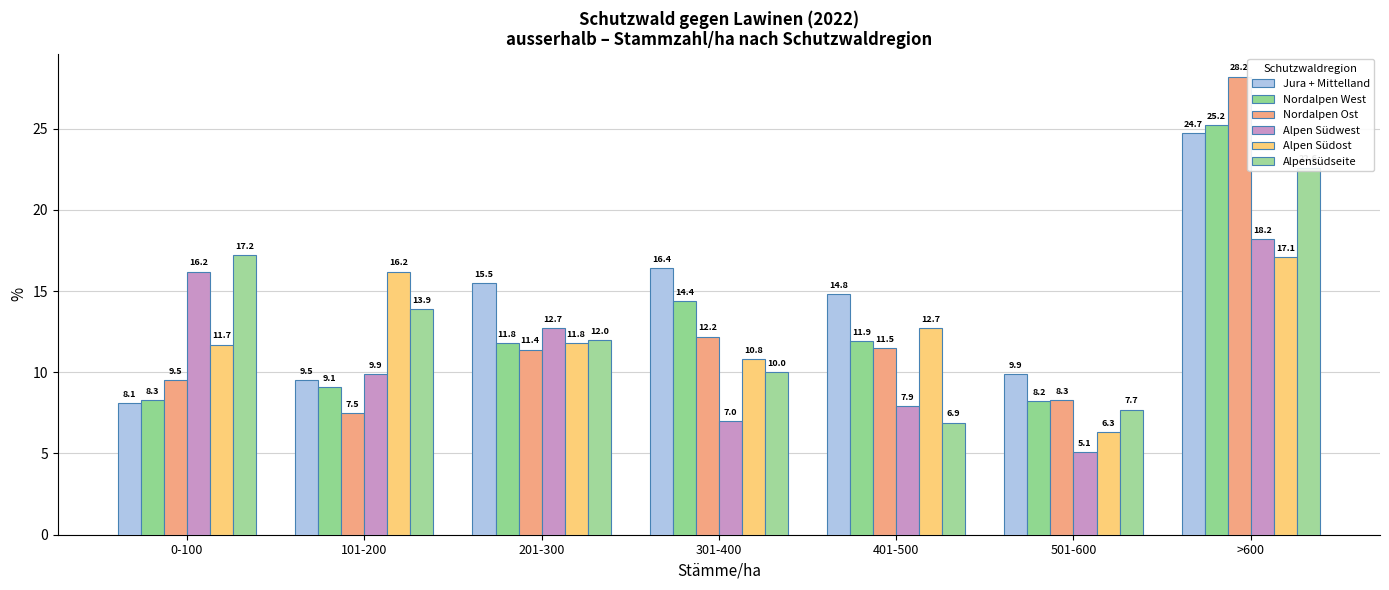

What is the difference between the highest and lowest values at >600?

11.1